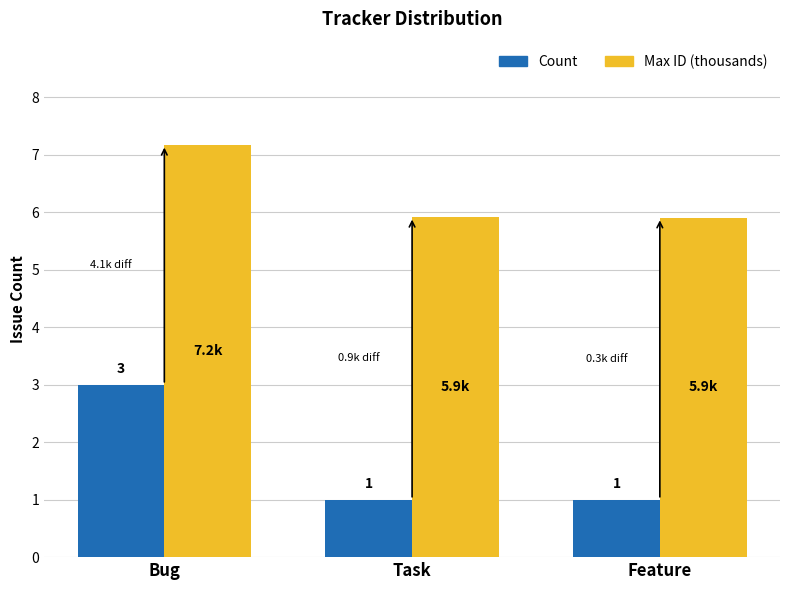

What is the value of the Count bar at the 2nd from the left?

1.0